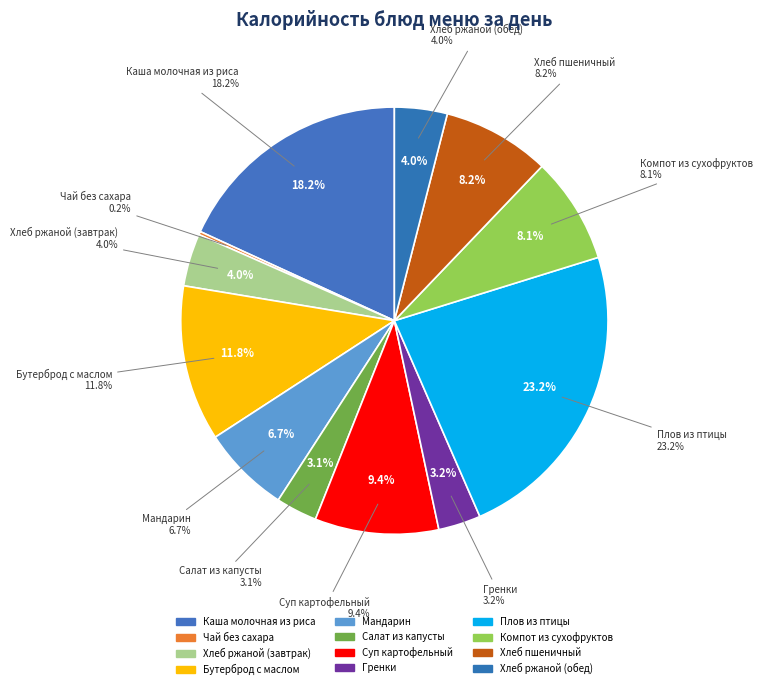

To the nearest percent, what is the average slice percentage?

8%